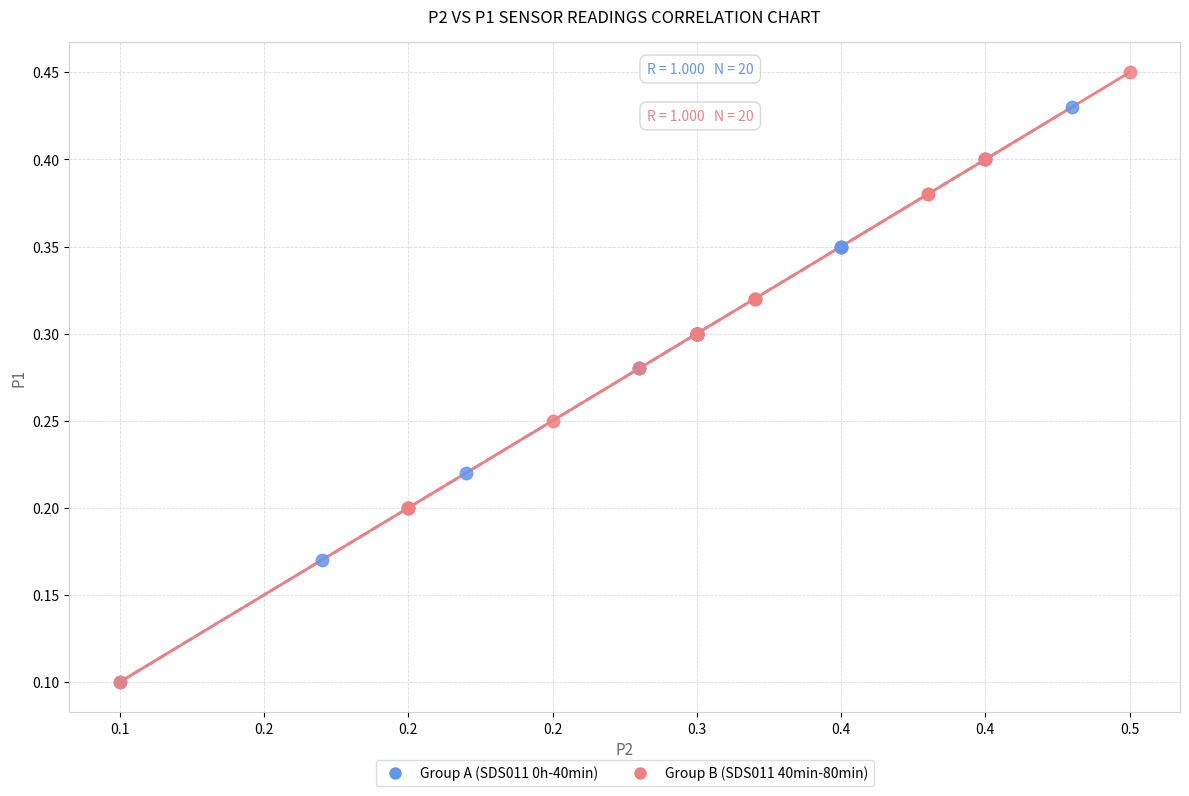

Which series has the largest Y range (max minus min)?

Group B (SDS011 40min-80min)